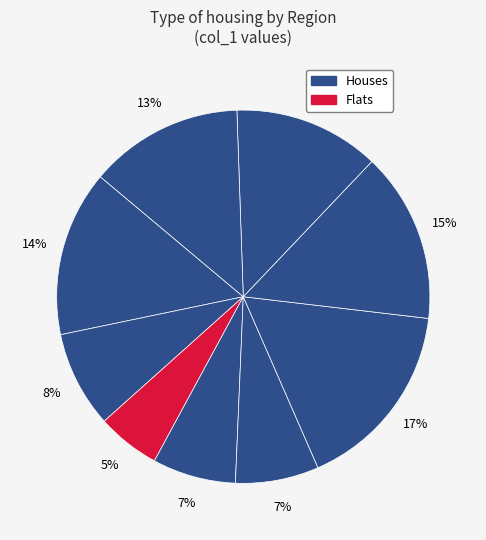

How many slices are in this pie chart?

9